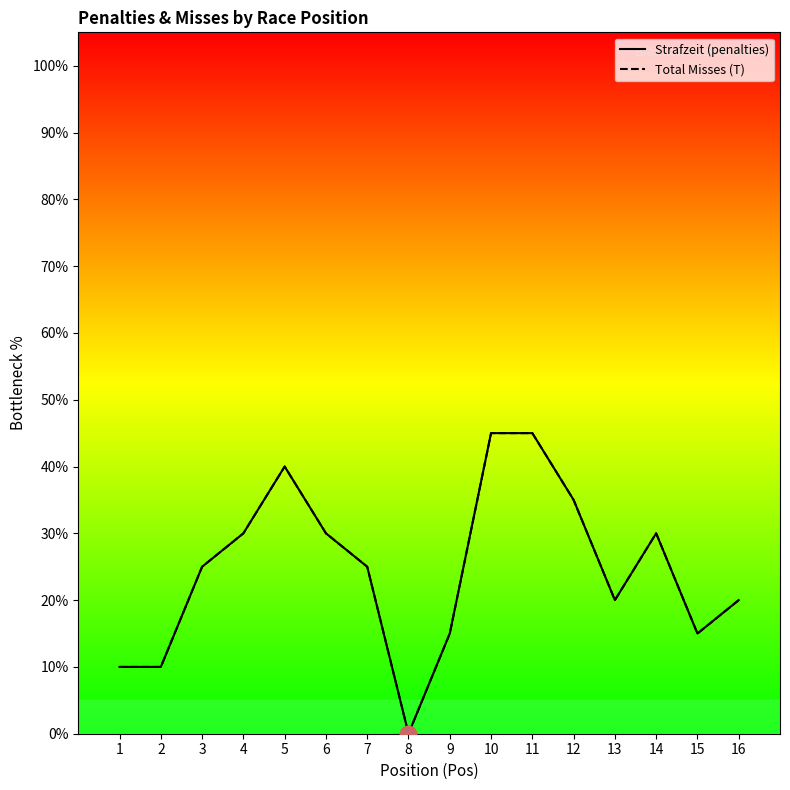

True or false: Strafzeit (penalties) and Total Misses (T) cross at least once.

False